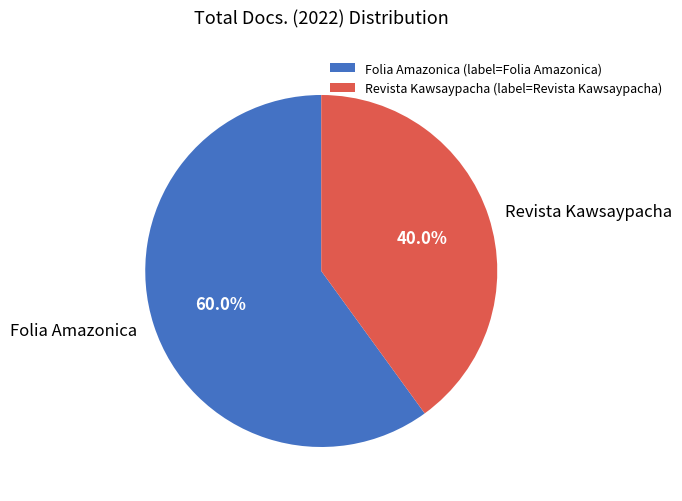

Count the number of slices in the pie.

2